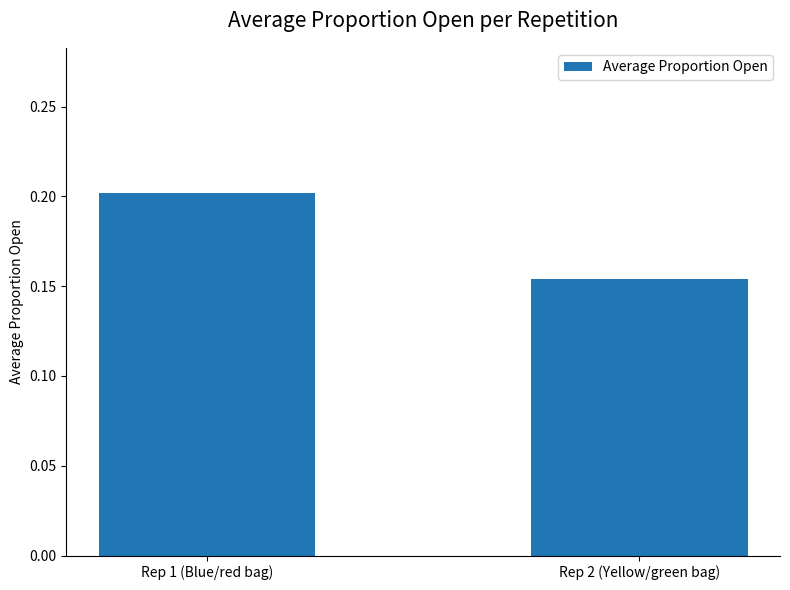

How many series are shown in this chart?

1